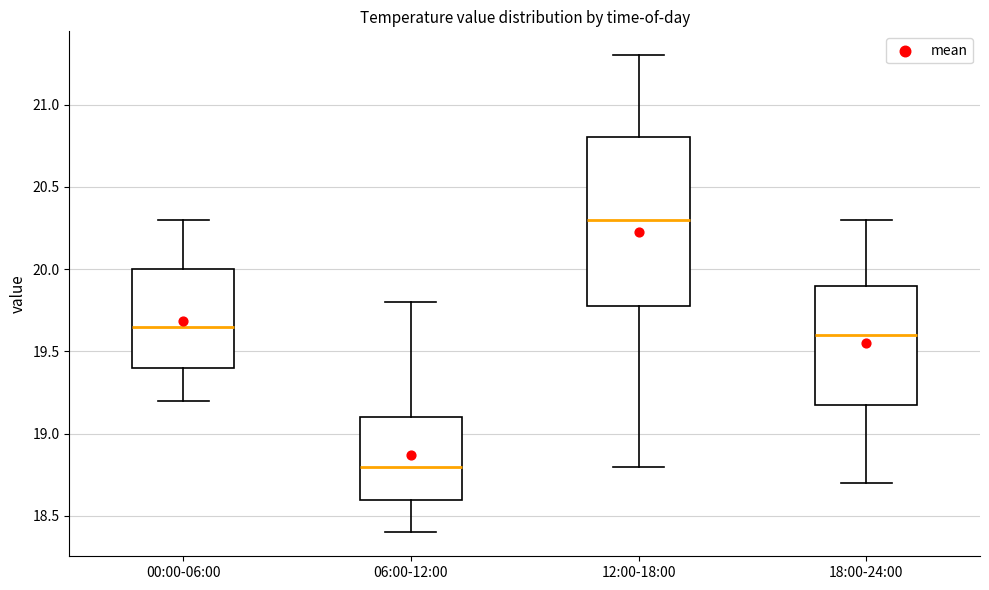

Reading left to right, transcribe this box plot: for each box, give where its median line is, the range the box spans, and where its two whiskers end, as read against the y-axis. The values are not printed on the chart, so give them approximately, as read against the axis.

00:00-06:00: median 19.65, box 19.40 to 20.00, whiskers 19.20 to 20.30
06:00-12:00: median 18.80, box 18.60 to 19.10, whiskers 18.40 to 19.80
12:00-18:00: median 20.30, box 19.80 to 20.80, whiskers 18.80 to 21.30
18:00-24:00: median 19.60, box 19.20 to 19.90, whiskers 18.70 to 20.30